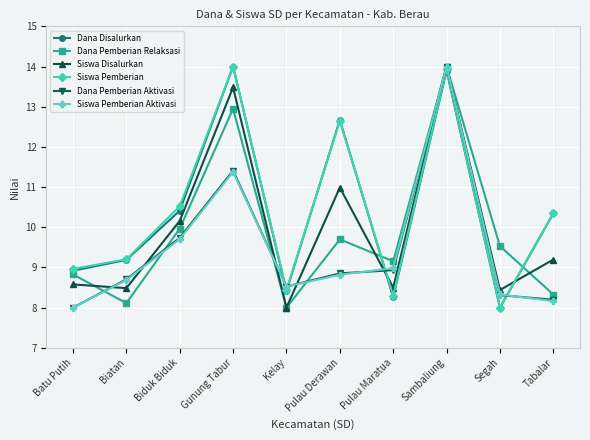

Which series ends up on top after the final intersection of Dana Pemberian Aktivasi and Dana Disalurkan?

Dana Disalurkan